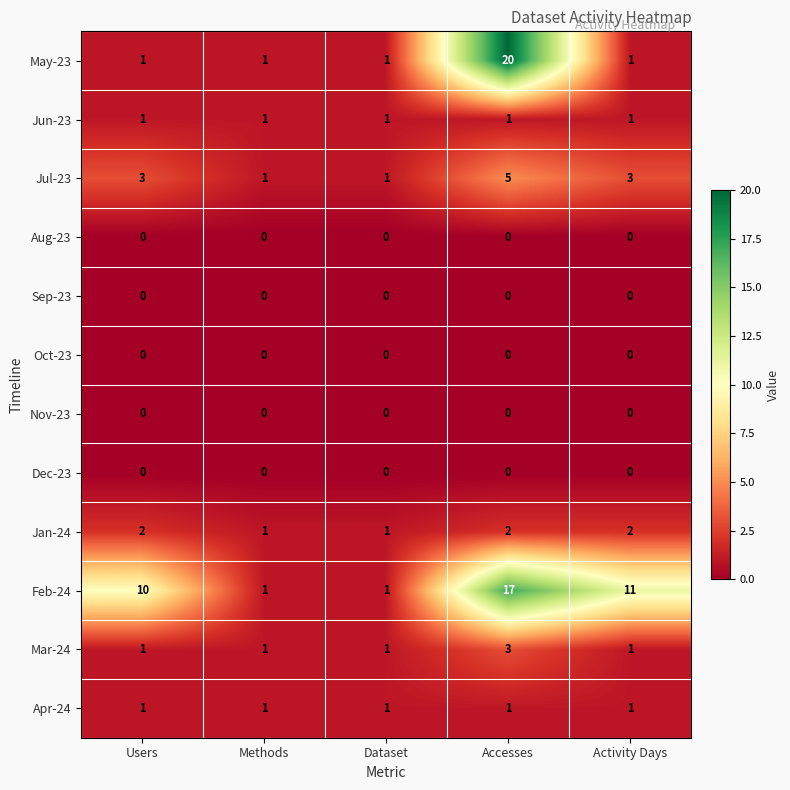

Is it true that Oct-23 equals 0 at Methods?

True